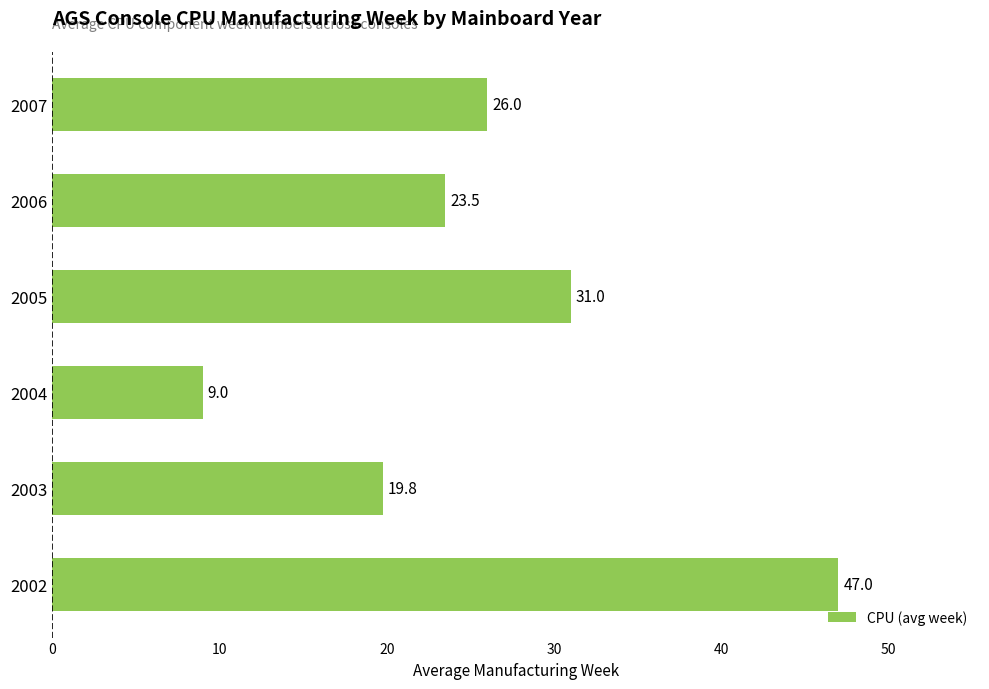

Rank the categories by value from highest to lowest.

2002, 2005, 2007, 2006, 2003, 2004